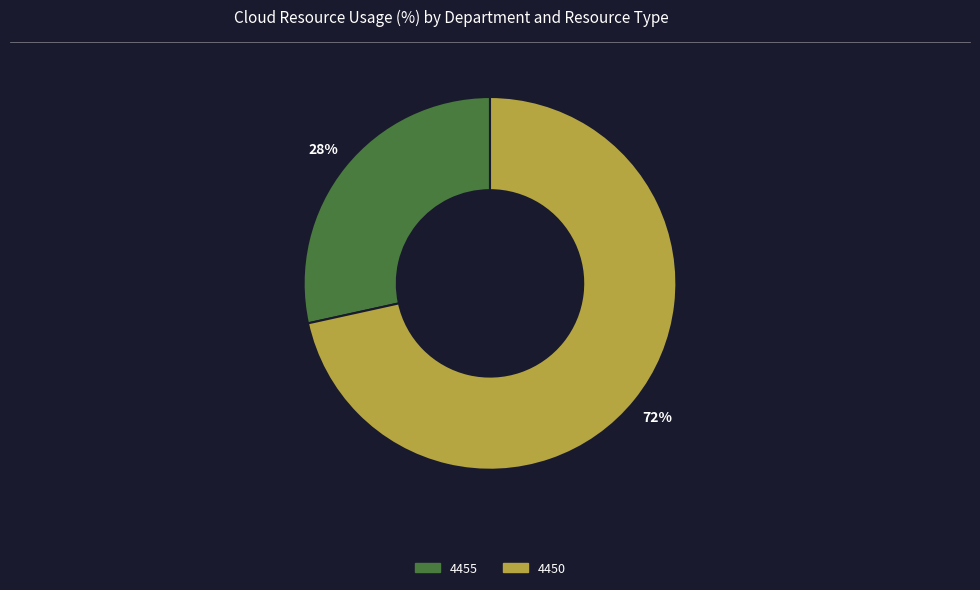

What is the majority slice?

4450